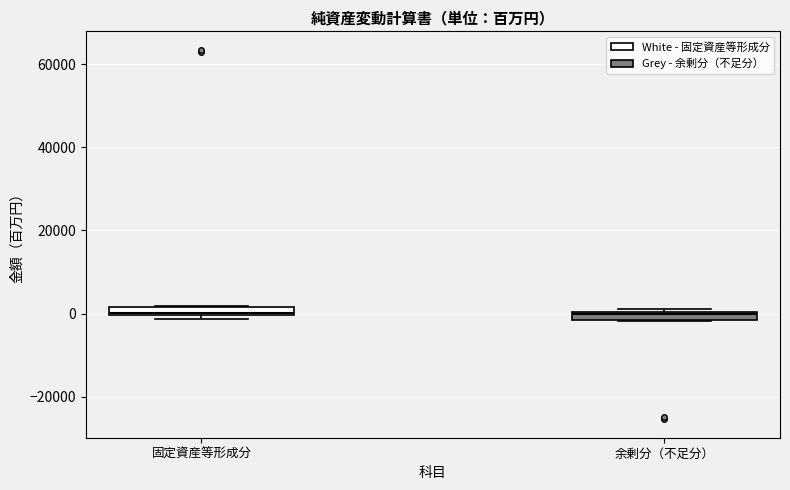

Where is the upper edge of the box for 余剰分（不足分） on the y-axis? The values are not printed on the chart, so give them approximately, as read against the axis.

0